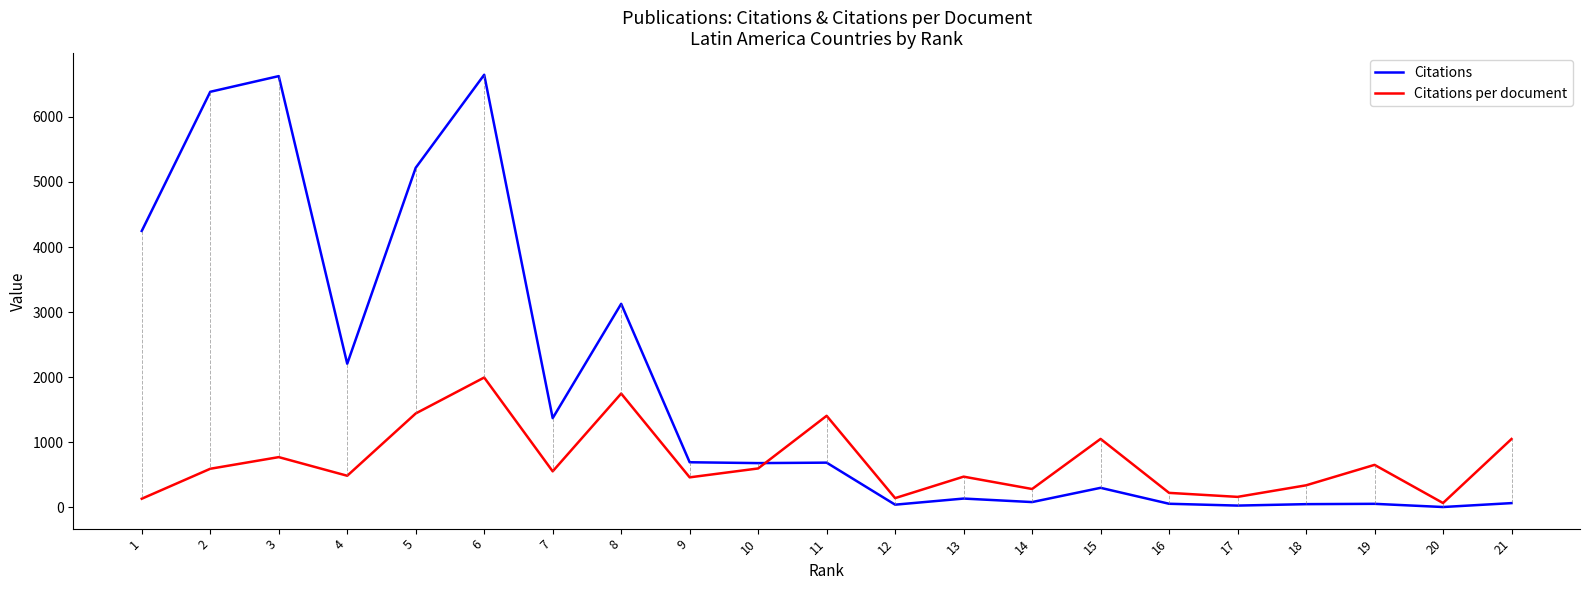

Rank the series by their average value, from highest to lowest.

Citations, Citations per document